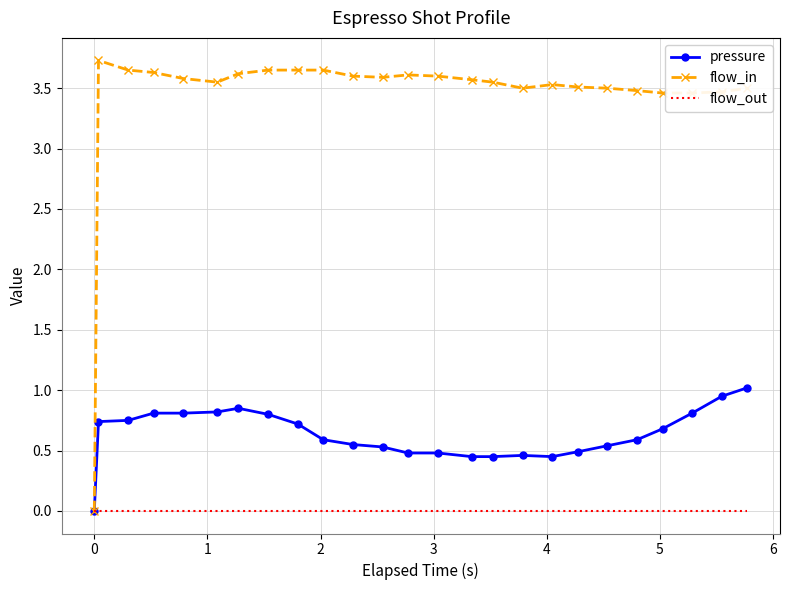

Which series has the largest total across all categories?

flow_in